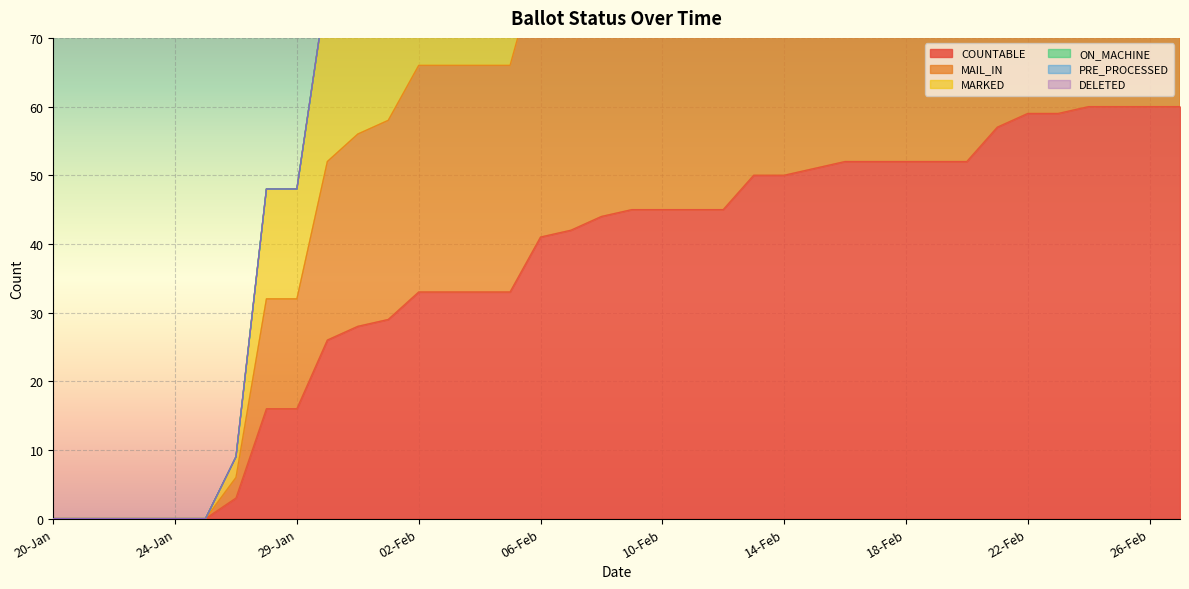

Where is MAIL_IN nearest to the value 84?

31-Jan